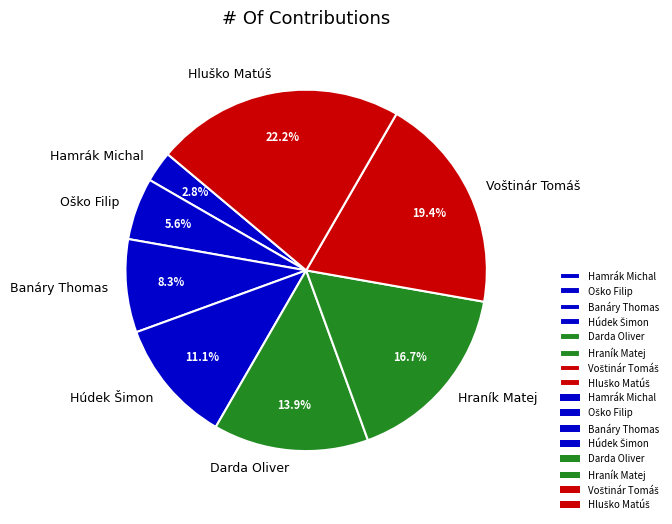

Between Hraník Matej and Banáry Thomas, which is larger?

Hraník Matej